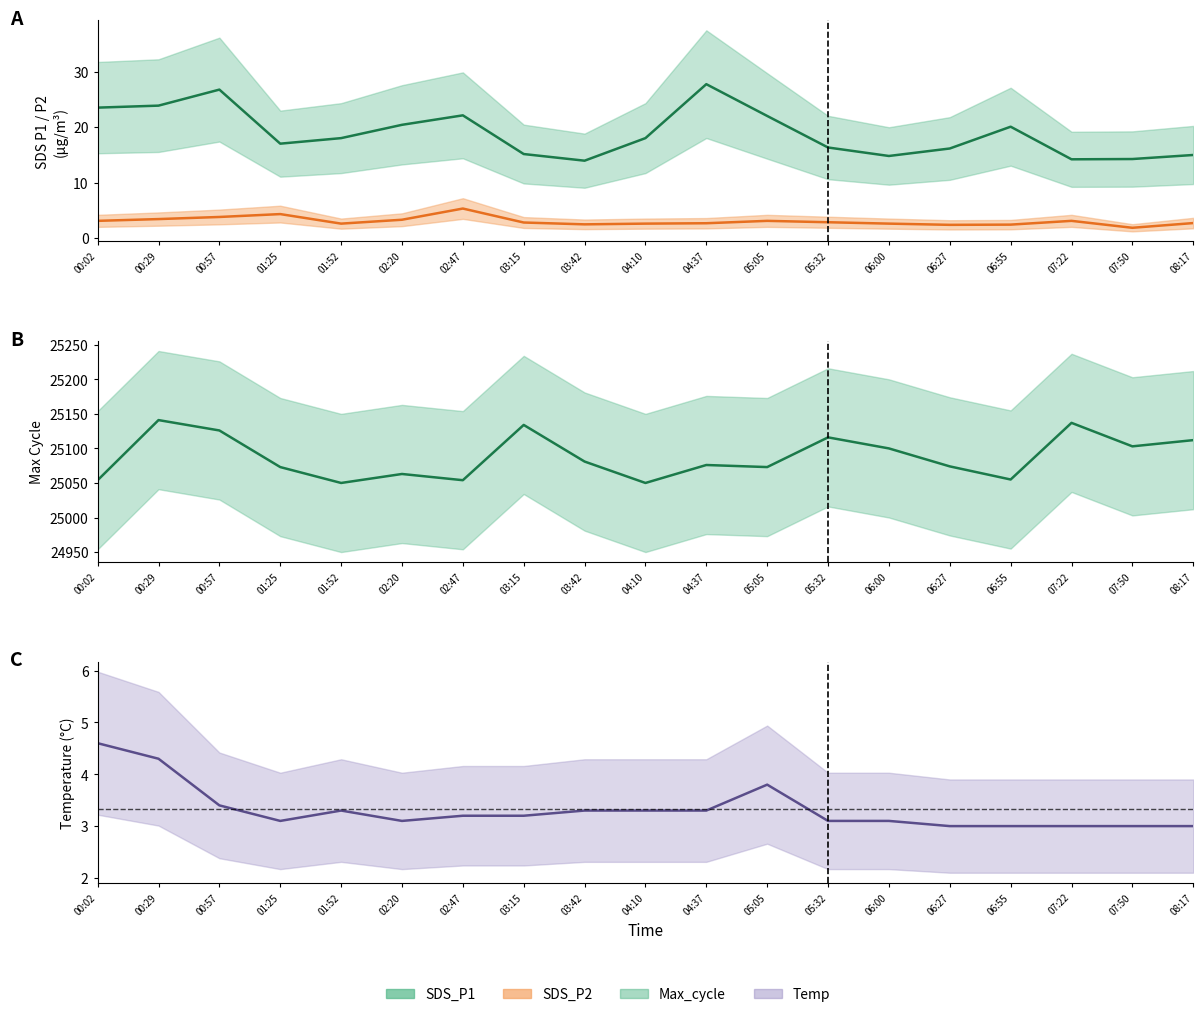

What is the spread (max minus min) of values at 01:52?

25047.4